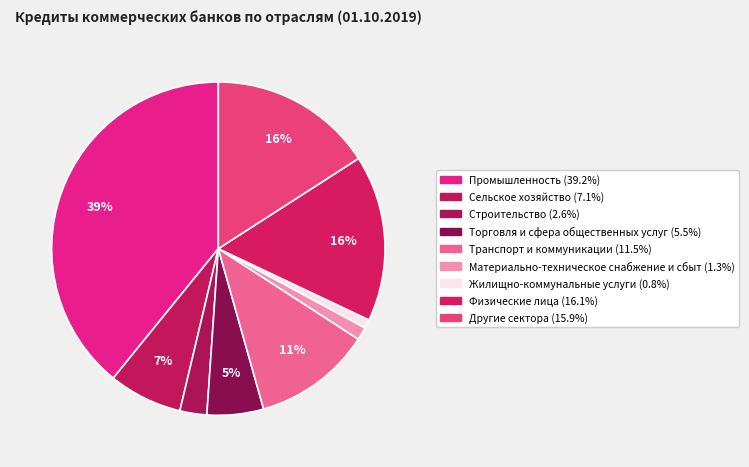

Count the number of slices in the pie.

9